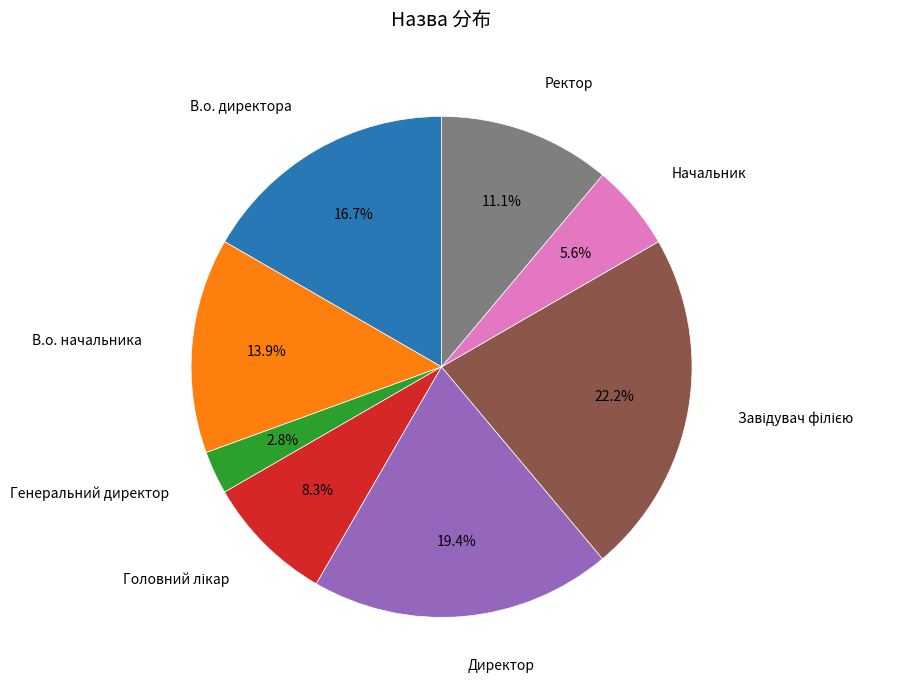

To the nearest percent, what is the average slice percentage?

12%